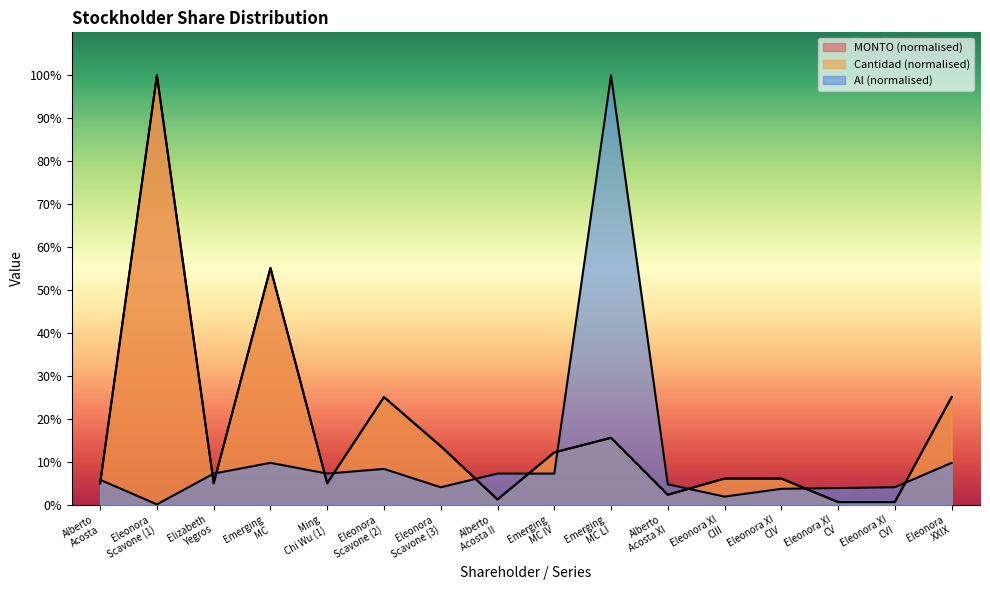

What is the maximum value for Al?

100.0